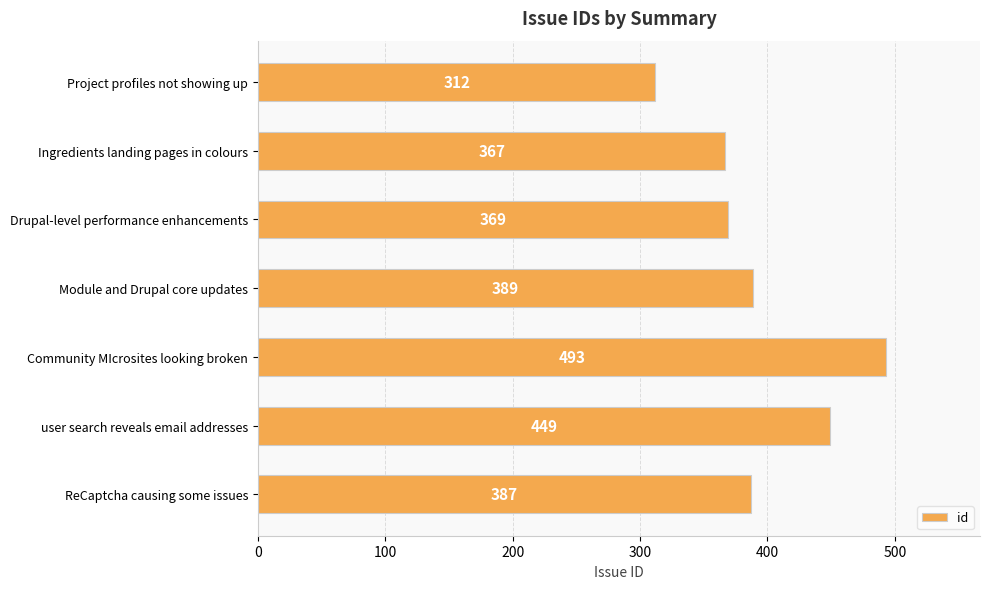

Between Module and Drupal core updates and Project profiles not showing up, which is larger?

Module and Drupal core updates